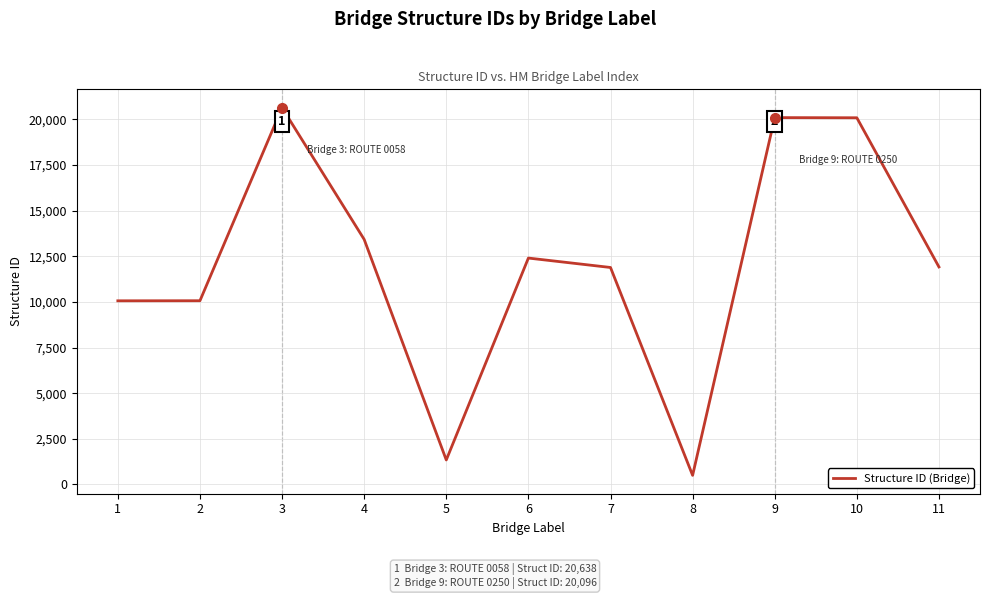

Does the chart display data point markers on the line(s)?

No